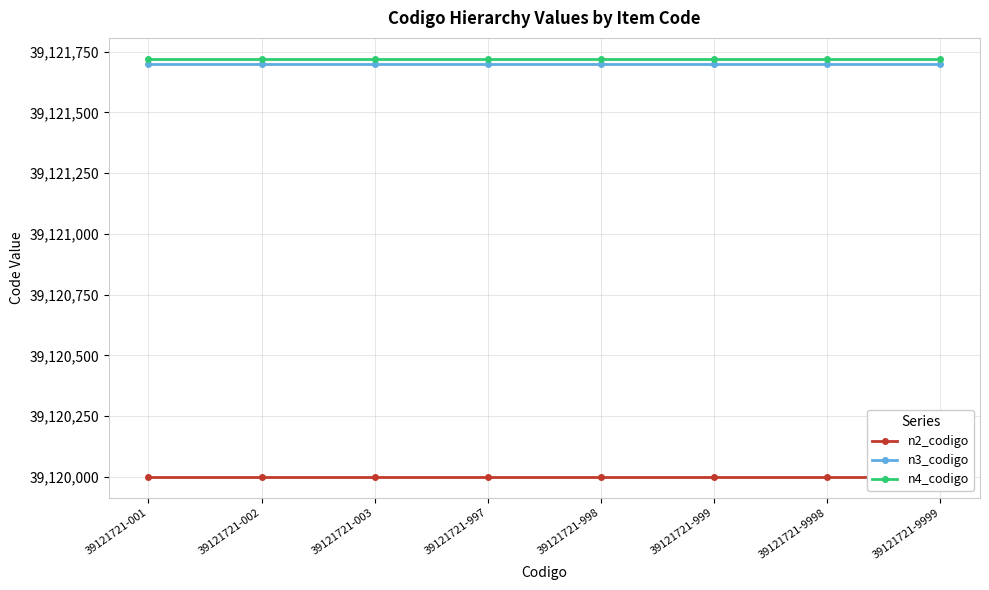

Reading left to right, extract all data points from this chart.

n2_codigo: 39121721-001=39120000	39121721-002=39120000	39121721-003=39120000	39121721-997=39120000	39121721-998=39120000	39121721-999=39120000	39121721-9998=39120000	39121721-9999=39120000
n3_codigo: 39121721-001=39121700	39121721-002=39121700	39121721-003=39121700	39121721-997=39121700	39121721-998=39121700	39121721-999=39121700	39121721-9998=39121700	39121721-9999=39121700
n4_codigo: 39121721-001=39121721	39121721-002=39121721	39121721-003=39121721	39121721-997=39121721	39121721-998=39121721	39121721-999=39121721	39121721-9998=39121721	39121721-9999=39121721